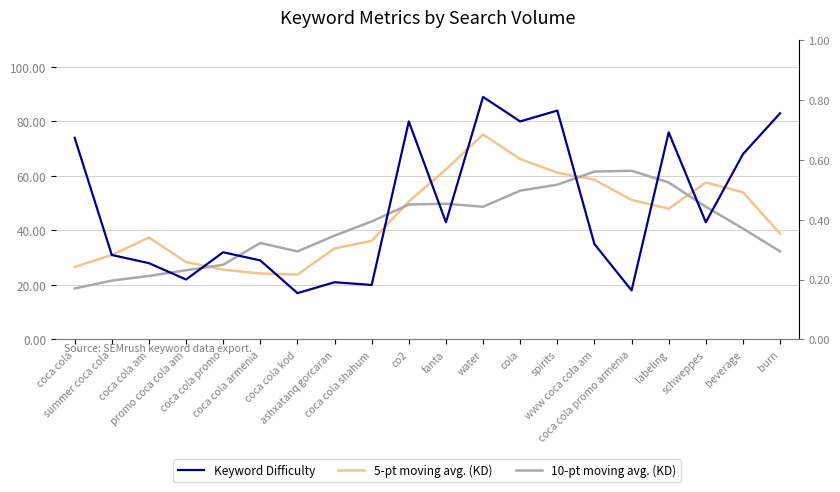

At which category is the sum across all series the highest?

water